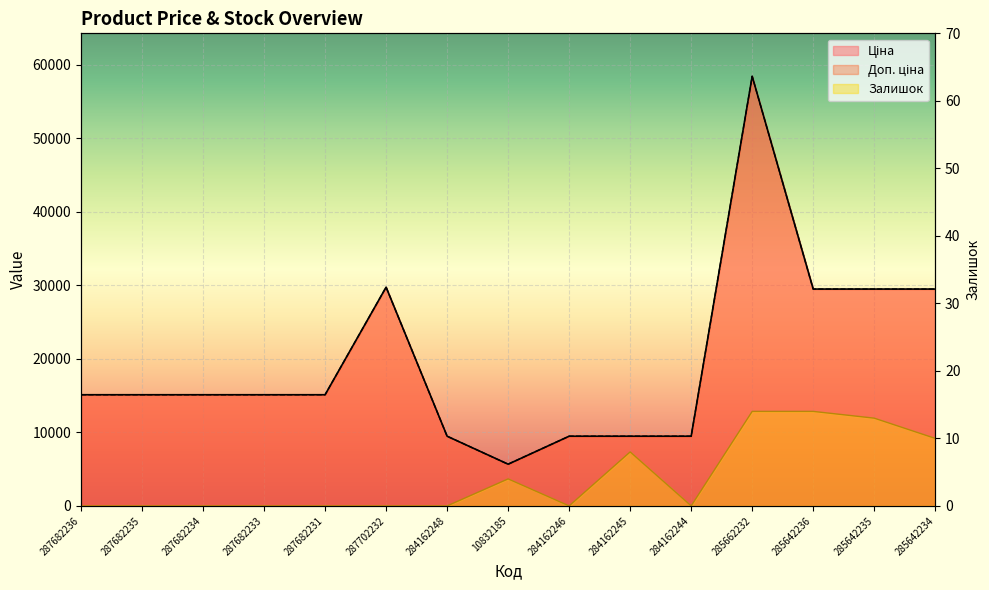

Rank the series by their maximum value, from highest to lowest.

Ціна, Доп. ціна, Залишок